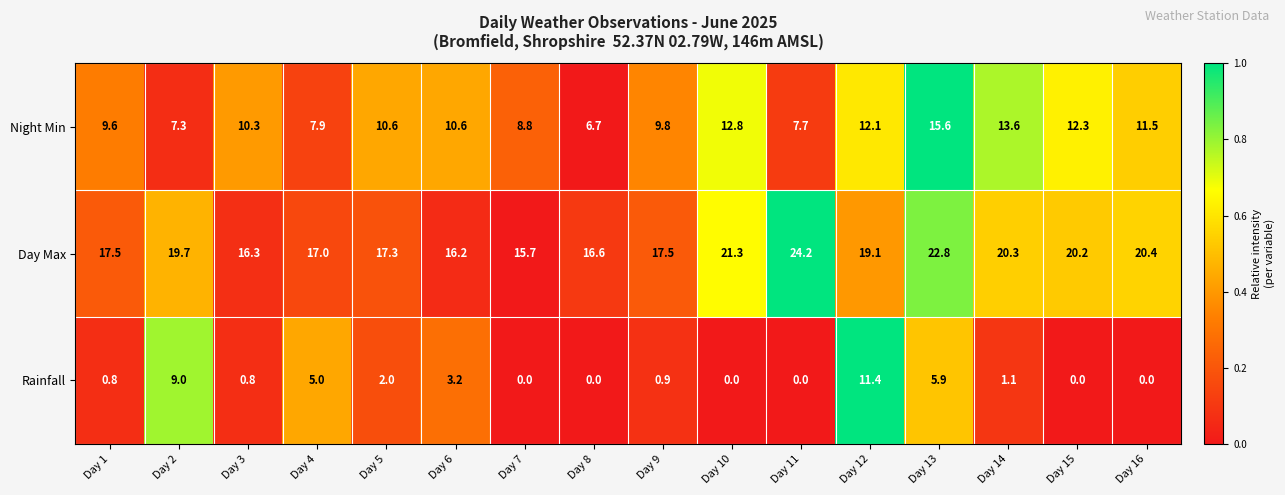

What is the difference between the Day Max values at Day 1 and Day 11?

6.7